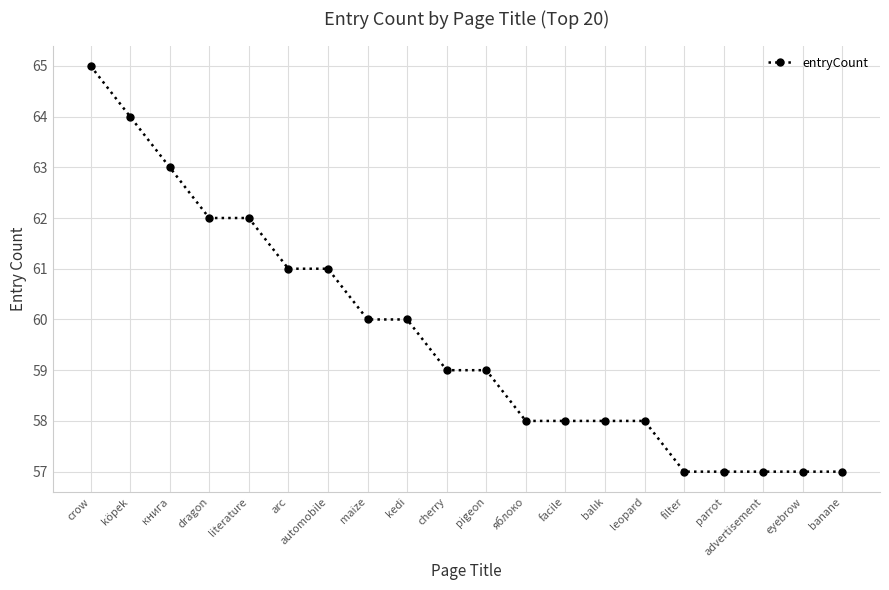

What is the greatest value displayed?

65